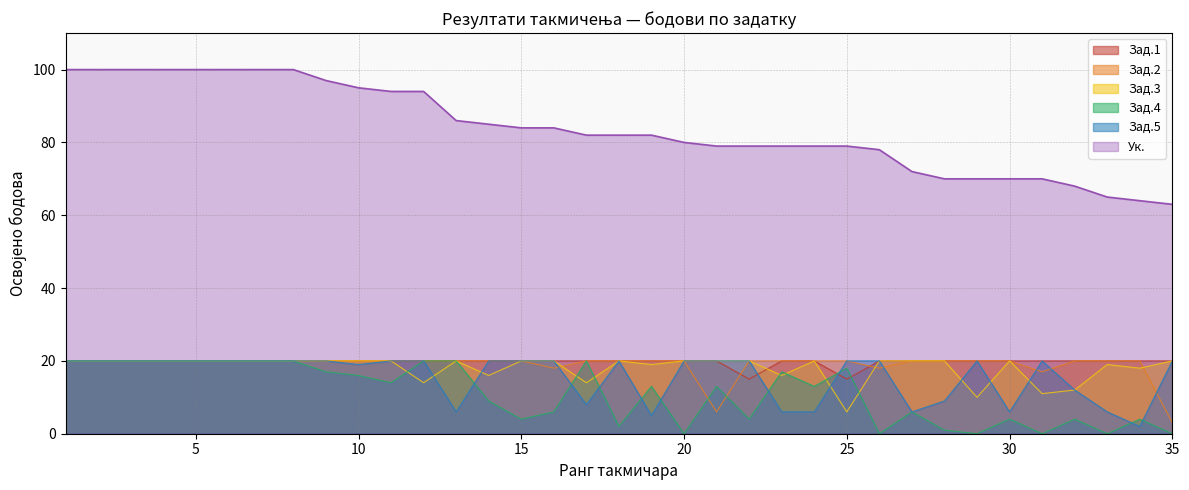

In Зад.3, how many points are higher than both neighbors (excluding endpoints)?

5